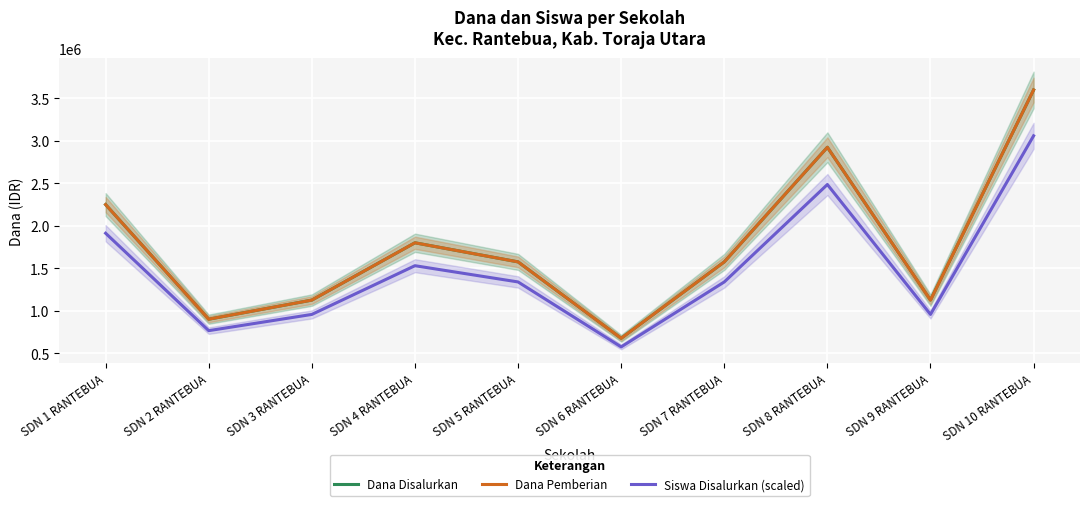

What is the label of the 9th point from the left?

SDN 9 RANTEBUA